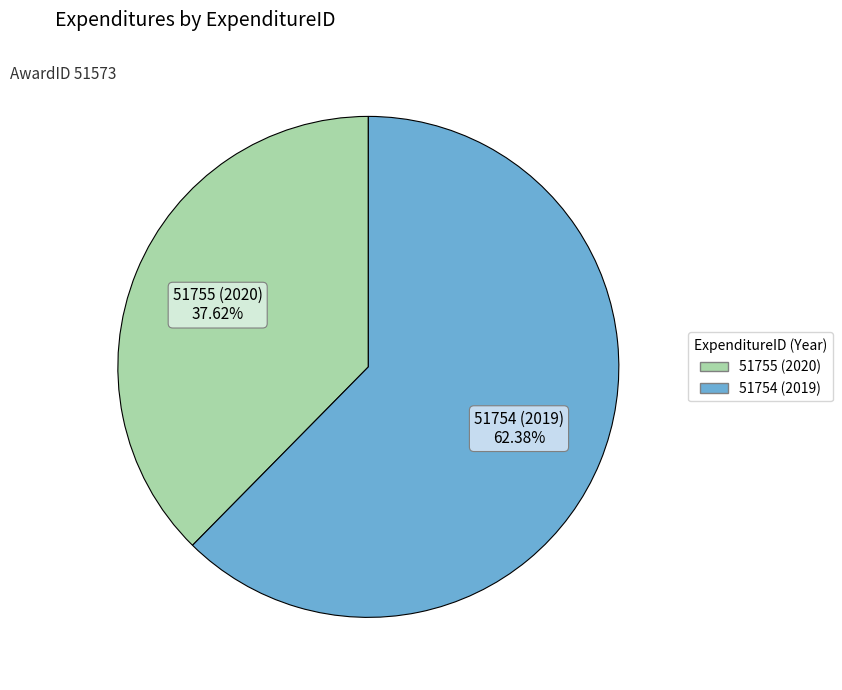

Between 51755 (2020) and 51754 (2019), which is larger?

51754 (2019)